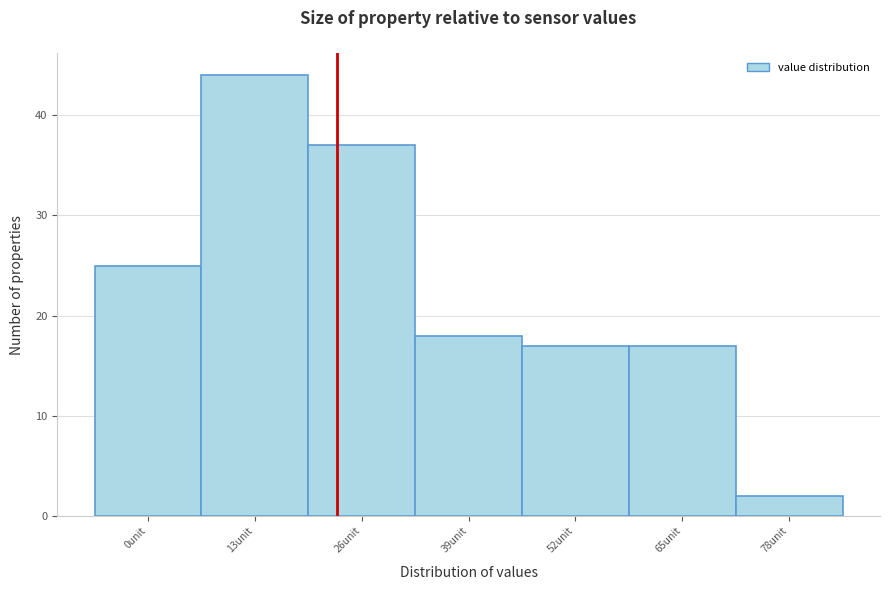

Reading right to left, extract all data points from this chart.

78unit=2	65unit=17	52unit=17	39unit=18	26unit=37	13unit=44	0unit=25